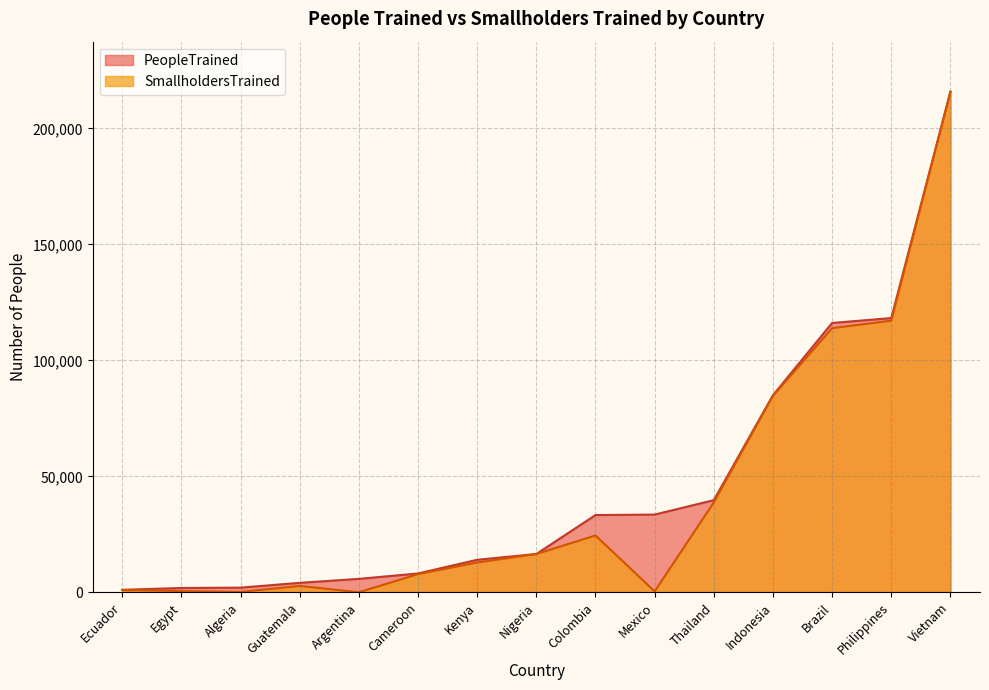

At Cameroon, list the series in order from largest to smallest.

PeopleTrained, SmallholdersTrained